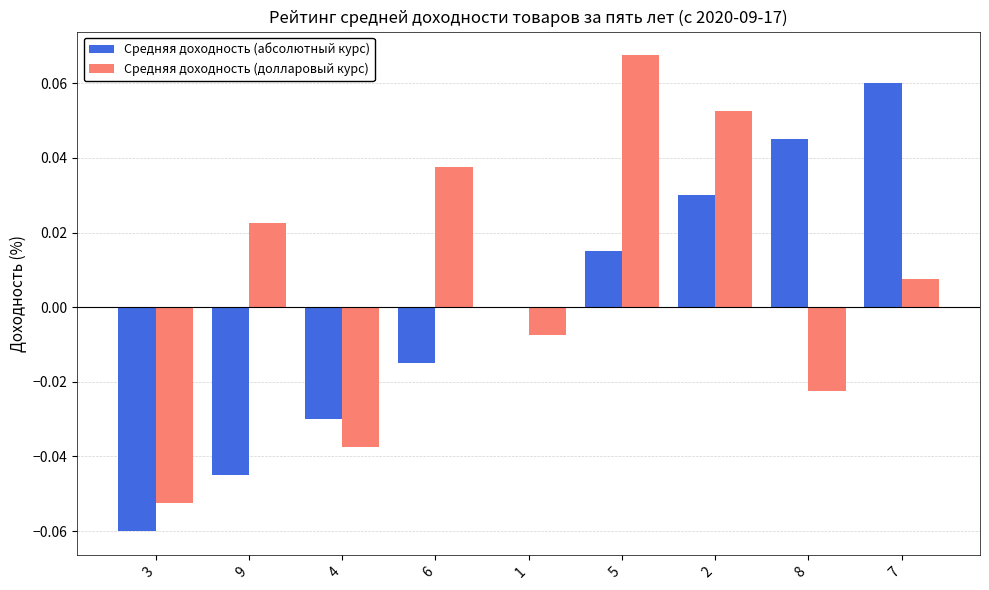

The value of Средняя доходность (долларовый курс) at 6 is 0.0. True or false?

True